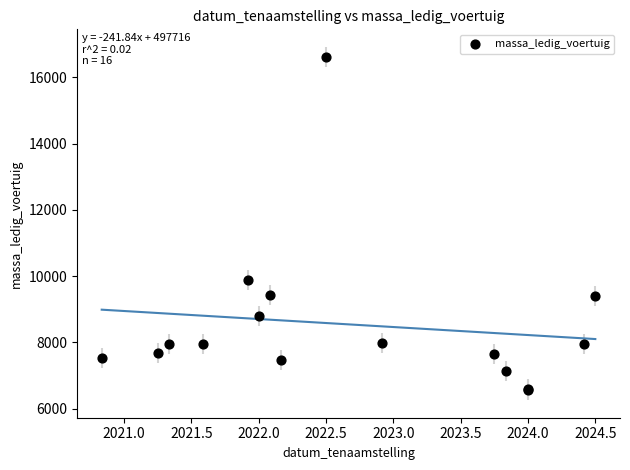

What Y value in the scatter plot is closest to 11590?

9880